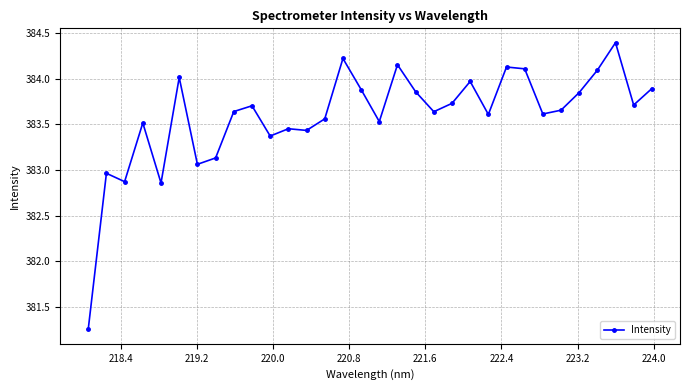

What is the difference between the second highest and minimum values?

3.0